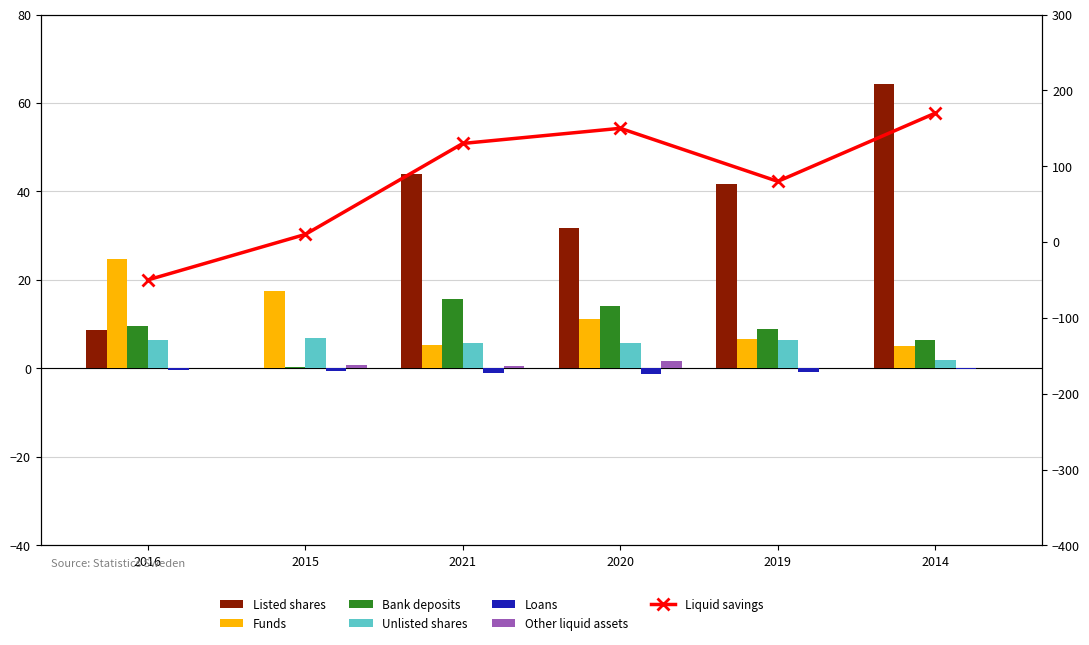

True or false: Unlisted shares has a value of 5.7 at 2020.

True